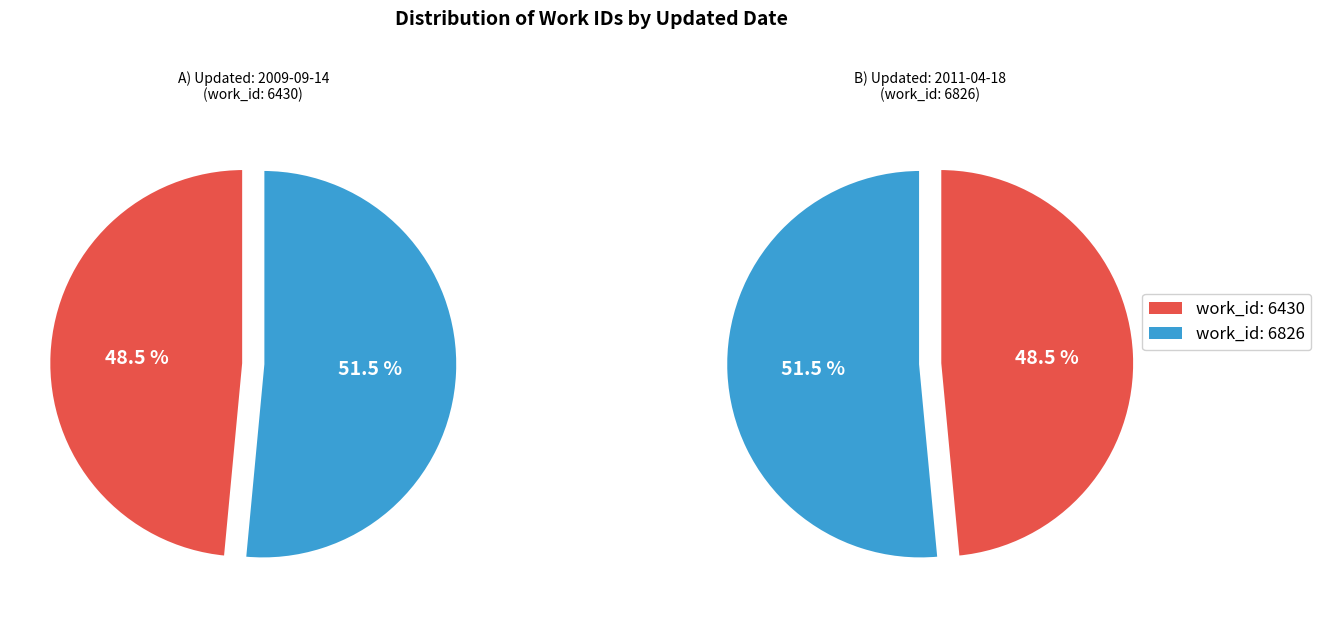

How many segments does this pie chart have?

2